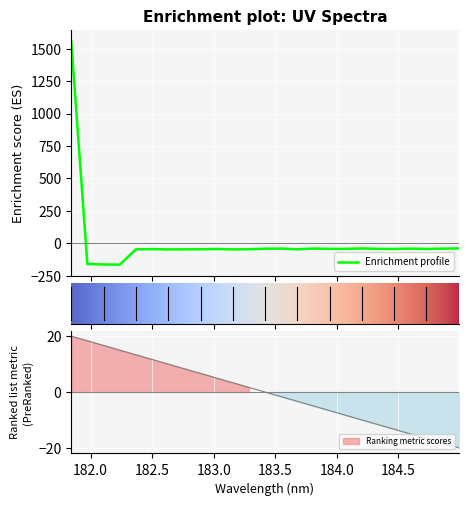

What is the highest value of the Enrichment profile series?

1557.9